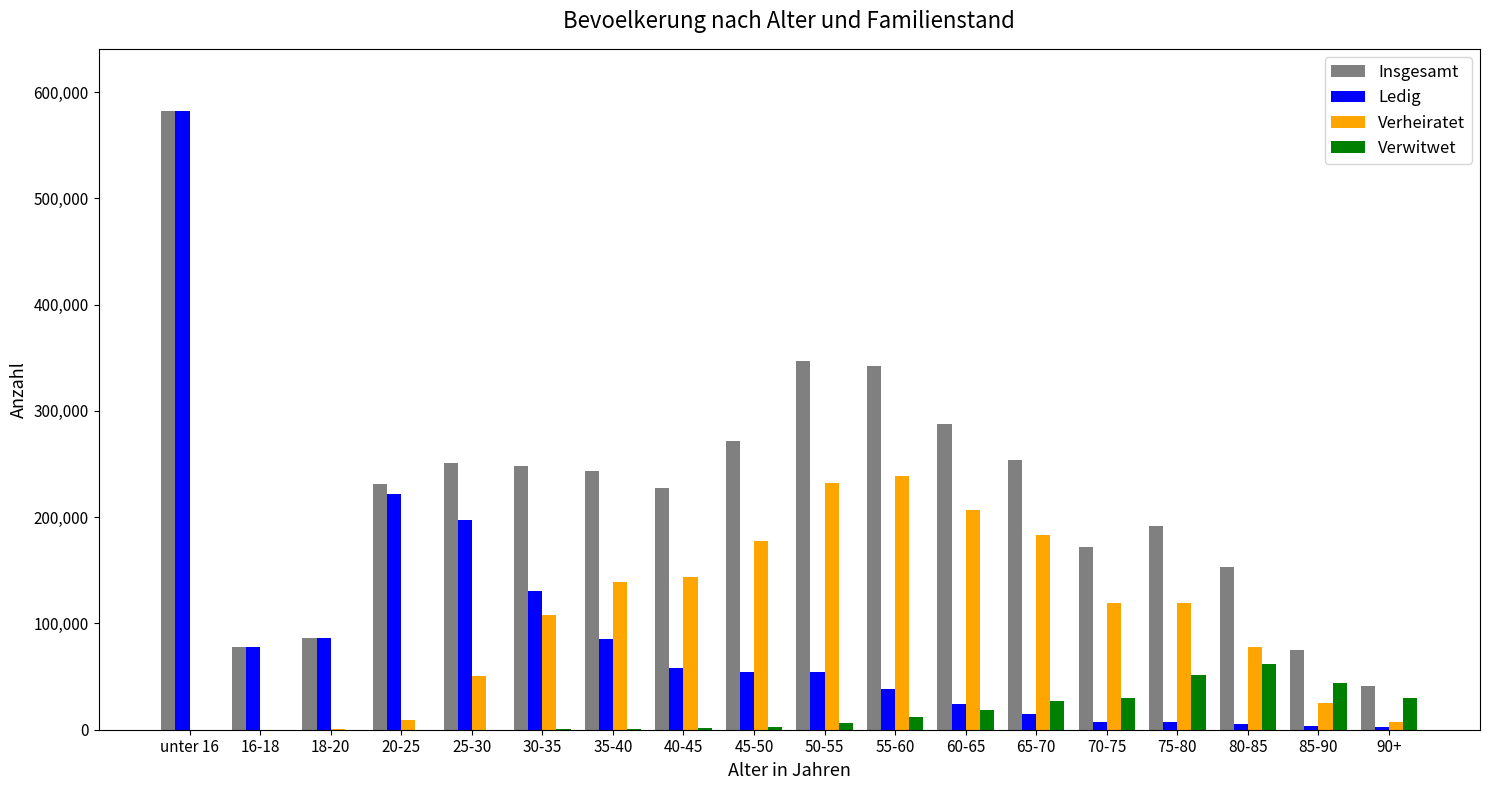

Which series changed the most between unter 16 and 18-20?

Ledig